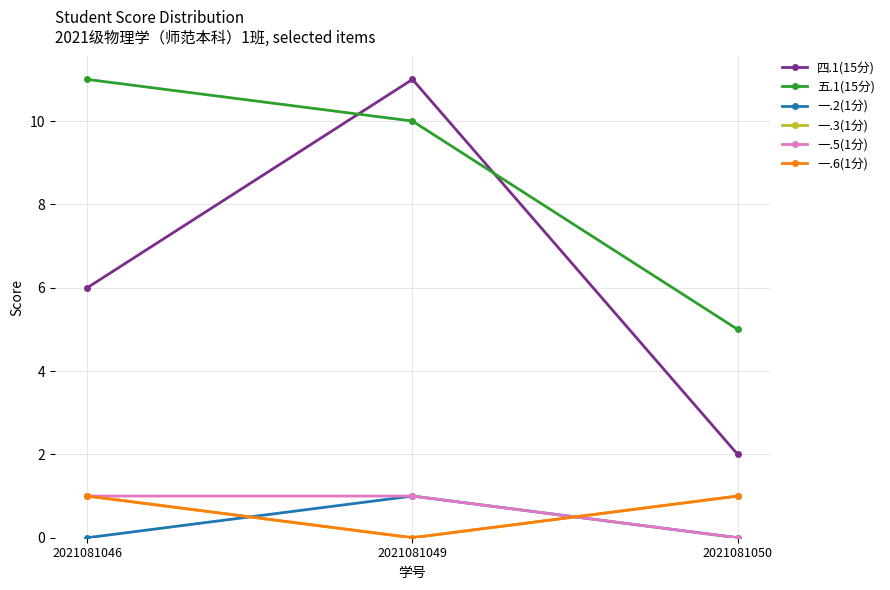

Which has a higher value, 2021081049 or 2021081050?

2021081049